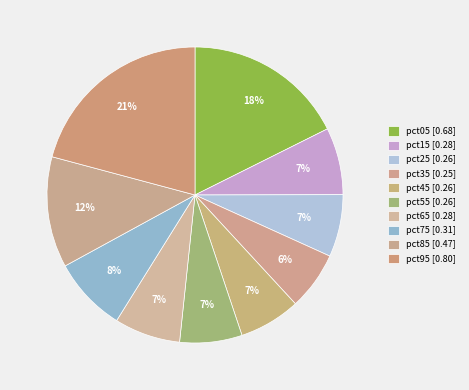

How many segments does this pie chart have?

10